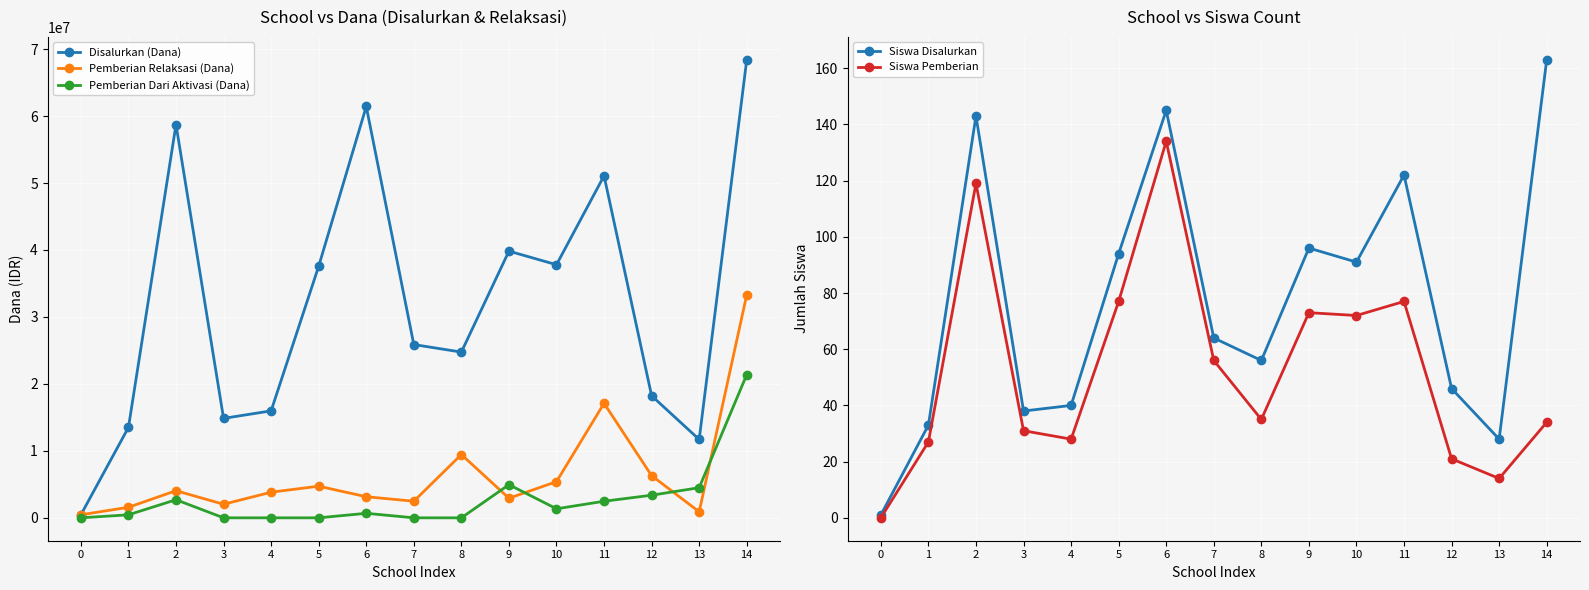

Which series has the largest total across all categories?

Disalurkan (Dana)